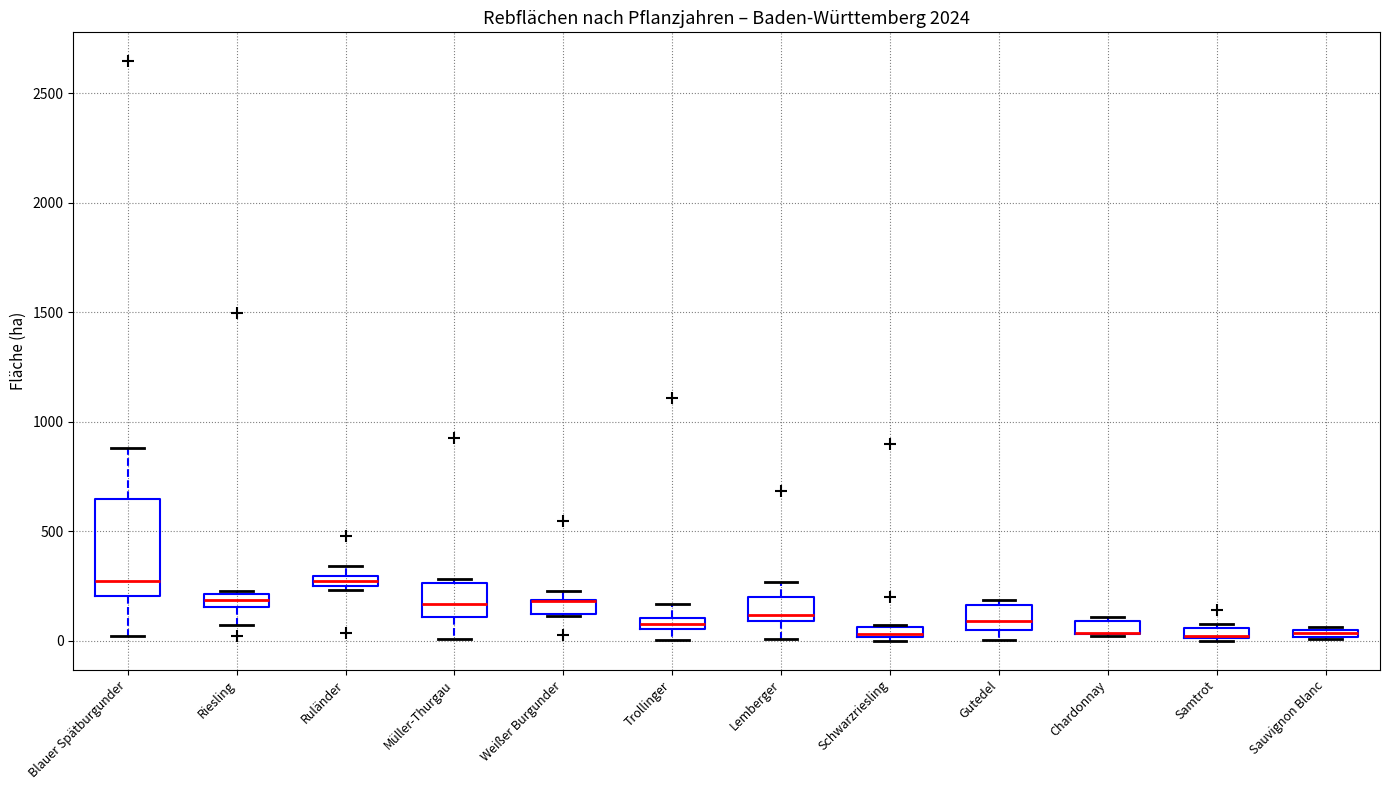

Where is the upper edge of the box for Chardonnay on the y-axis? The values are not printed on the chart, so give them approximately, as read against the axis.

100